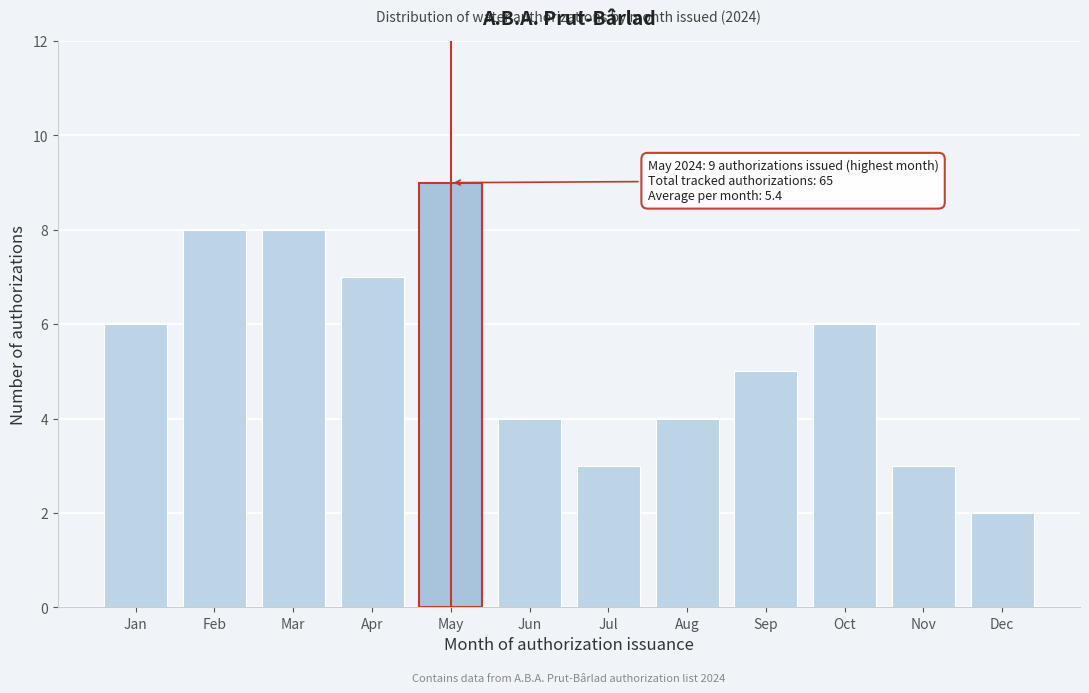

Reading left to right, what are all the values shown in this chart?

6	8	8	7	9	4	3	4	5	6	3	2